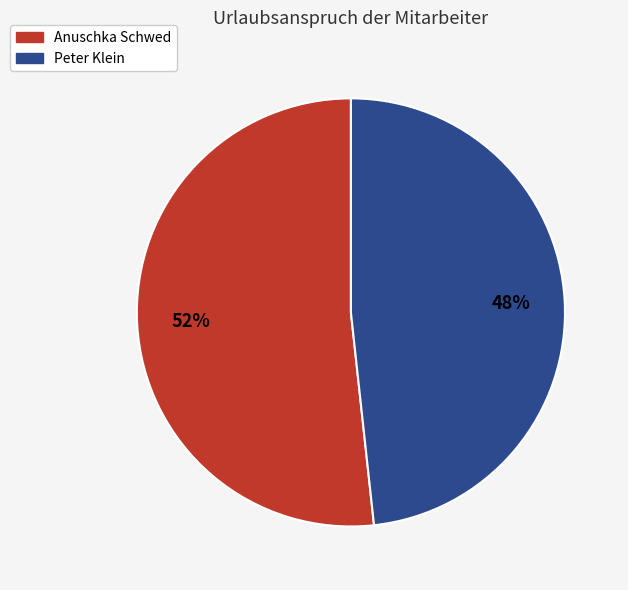

What percentage is the Peter Klein slice, to the nearest percent?

48%